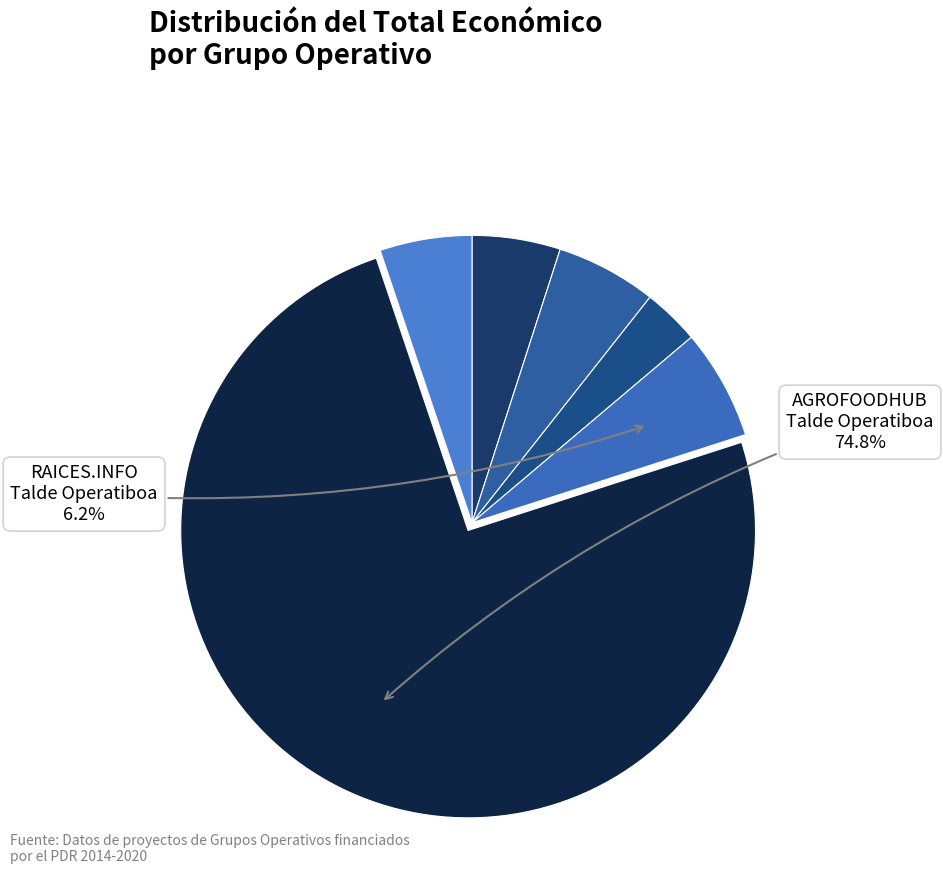

Count the number of slices in the pie.

6